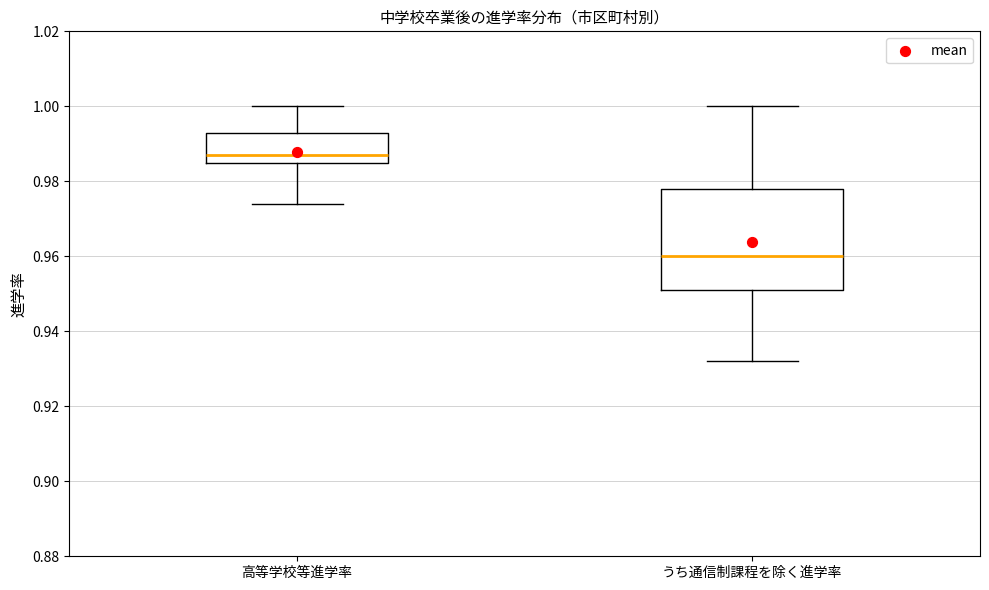

Reading left to right, transcribe this box plot: for each box, give where its median line is, the range the box spans, and where its two whiskers end, as read against the y-axis. The values are not printed on the chart, so give them approximately, as read against the axis.

高等学校等進学率: median 0.988, box 0.986 to 0.994, whiskers 0.974 to 1.000
うち通信制課程を除く進学率: median 0.960, box 0.952 to 0.978, whiskers 0.932 to 1.000